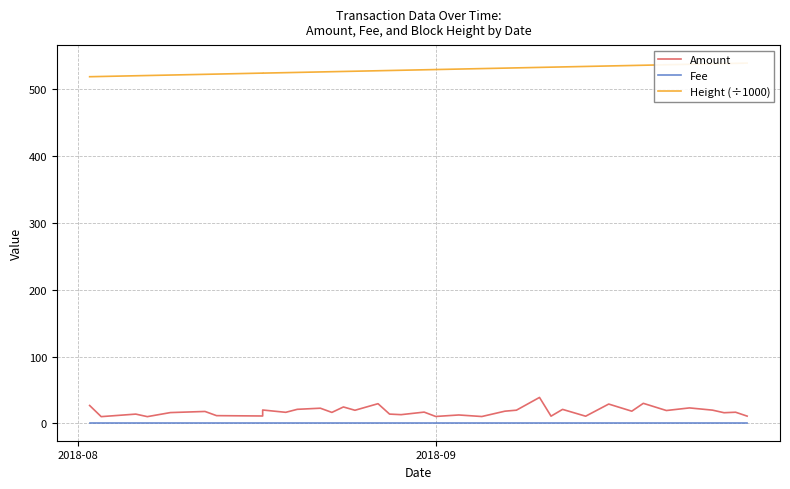

The value of Height (÷1000) at 30 is 801.4. True or false?

False